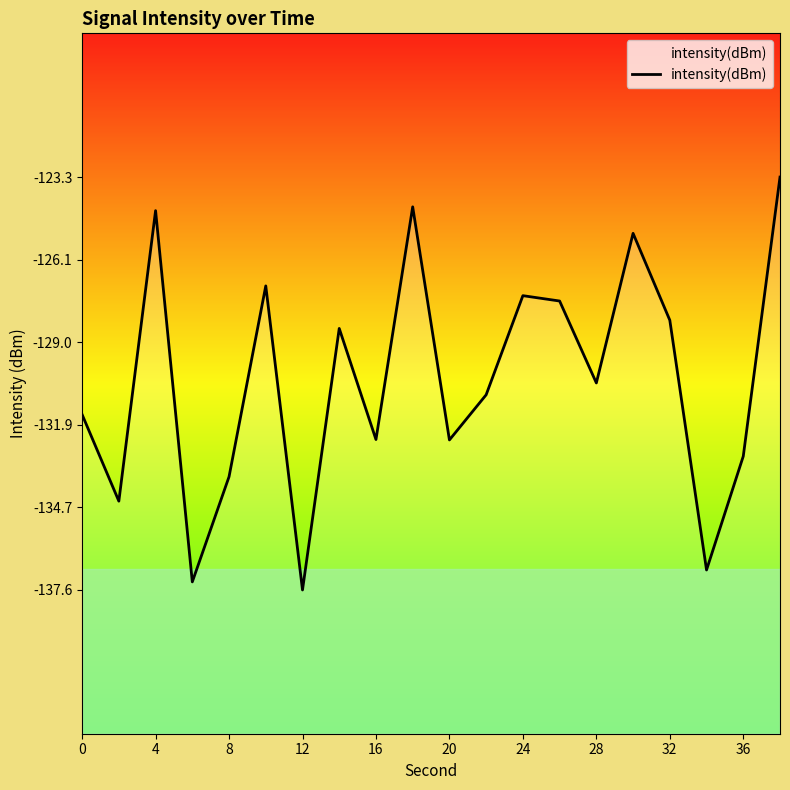

What is the sum of all values?

-2606.6